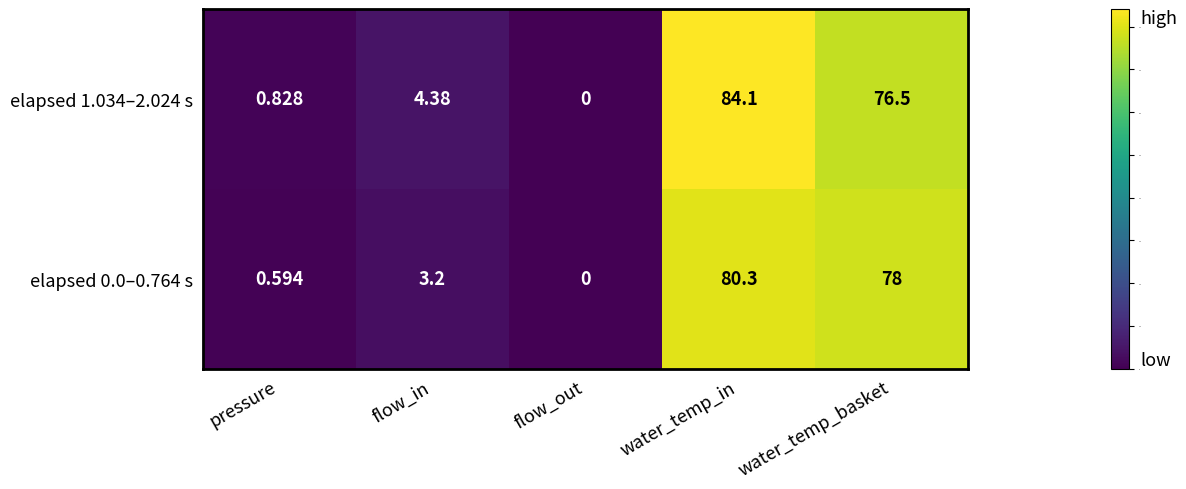

Count the number of data series in this chart.

2